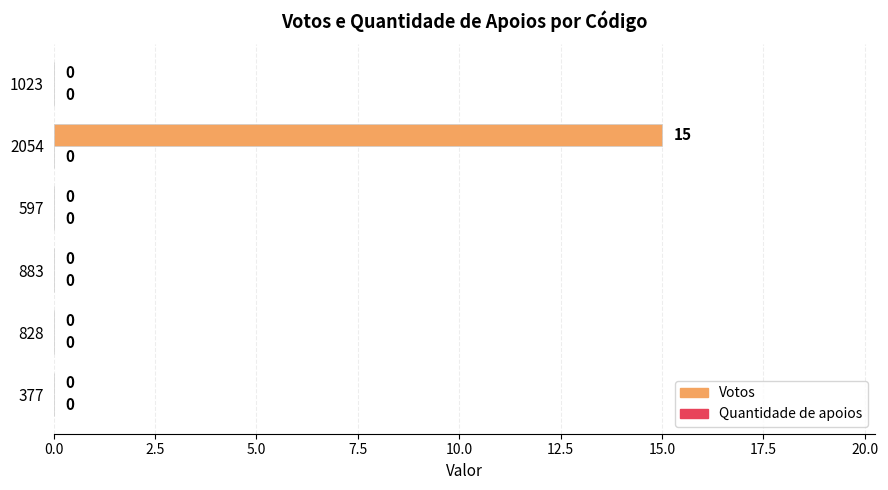

Reading bottom to top, transcribe all the data shown in this chart.

377=0	828=0	883=0	597=0	2054=15	1023=0